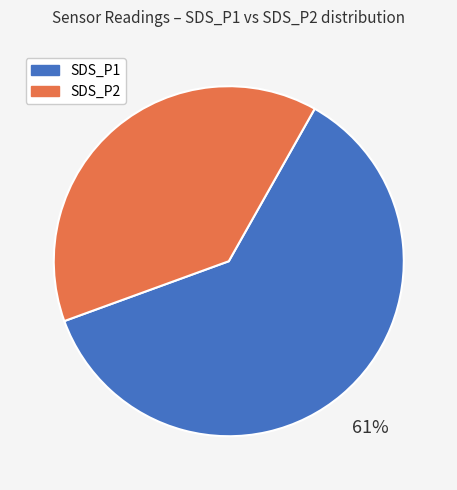

Count the number of slices in the pie.

2